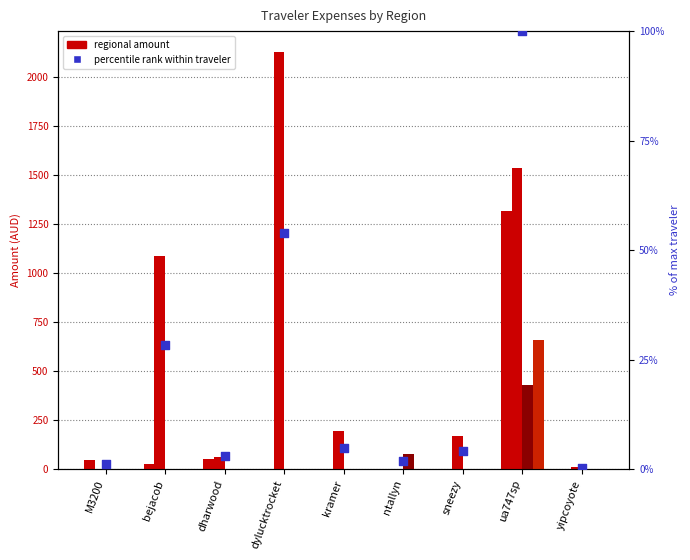

Which series has the widest spread of Y values?

AUS-QLD